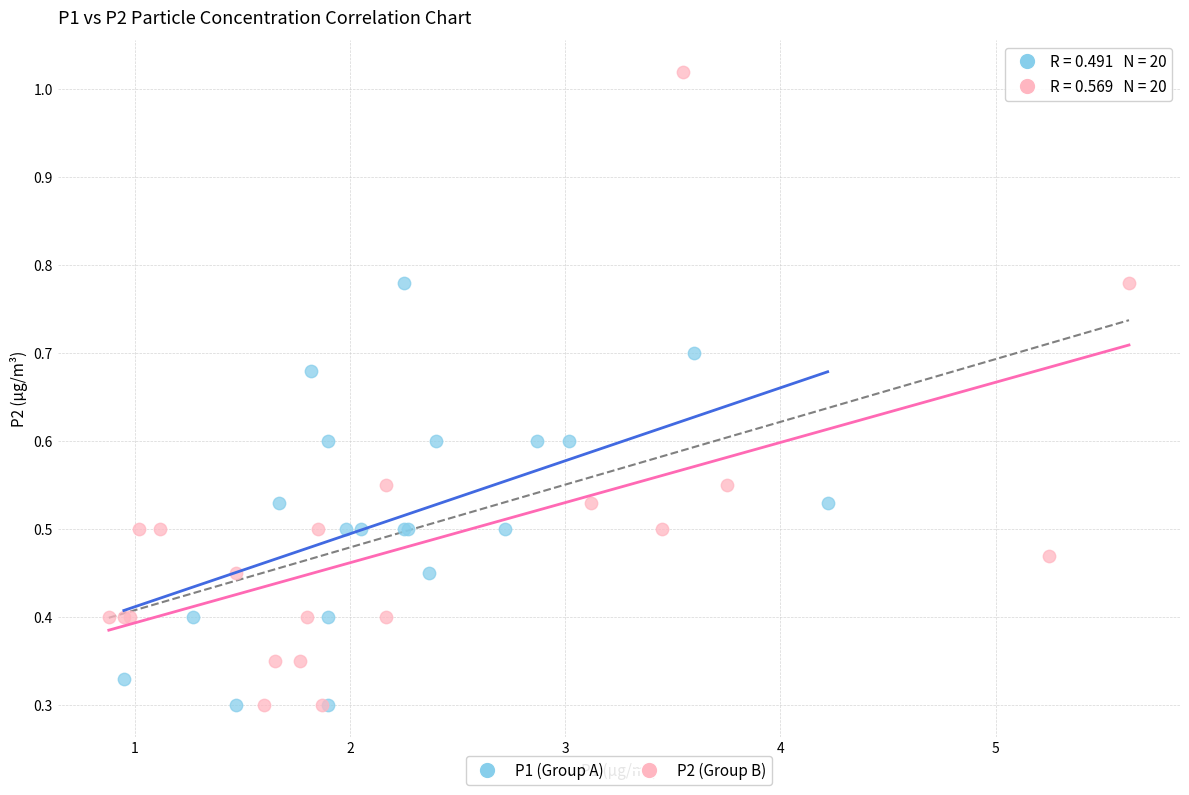

What are all the series names shown in the legend?

P1 (Group A), P2 (Group B)